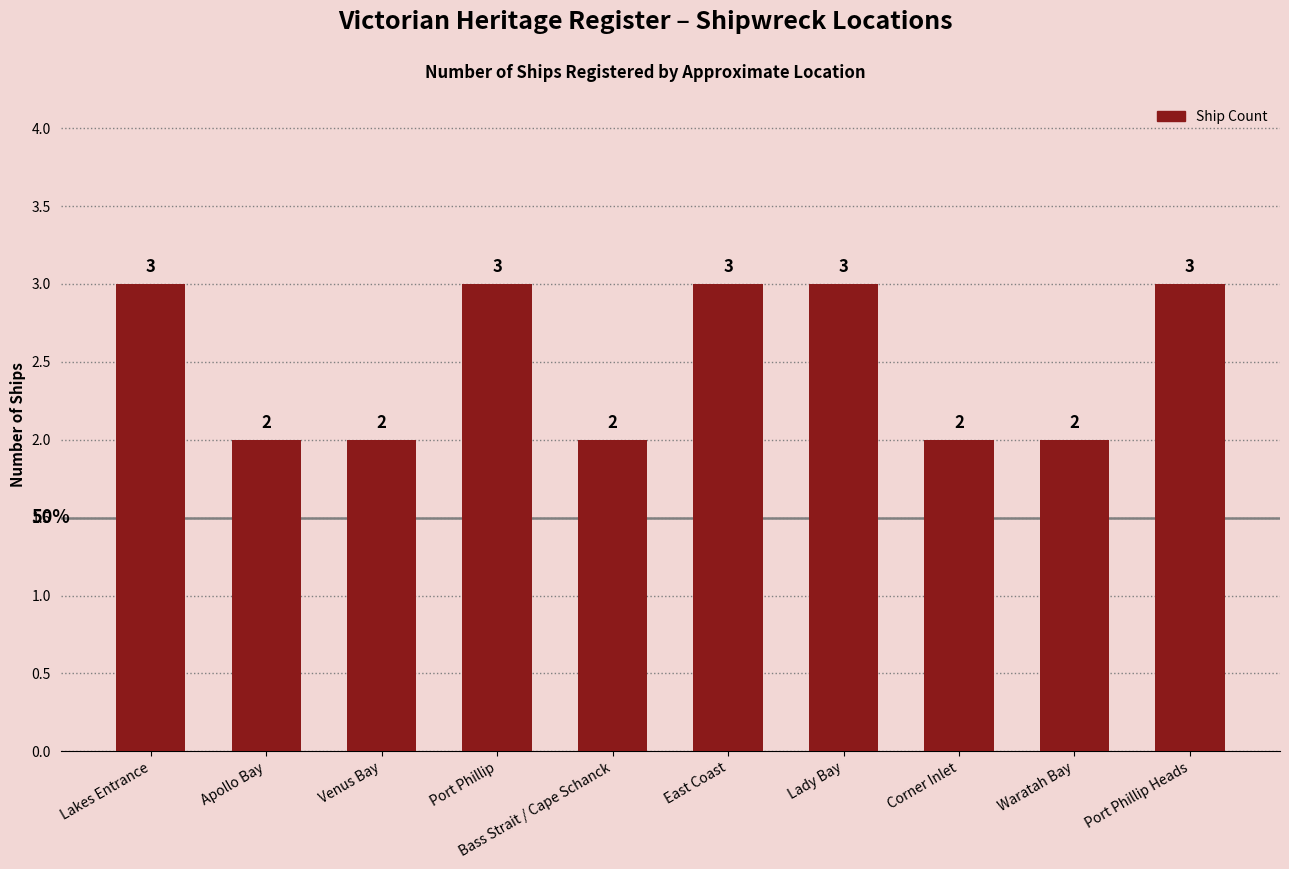

How many values are below 3?

5